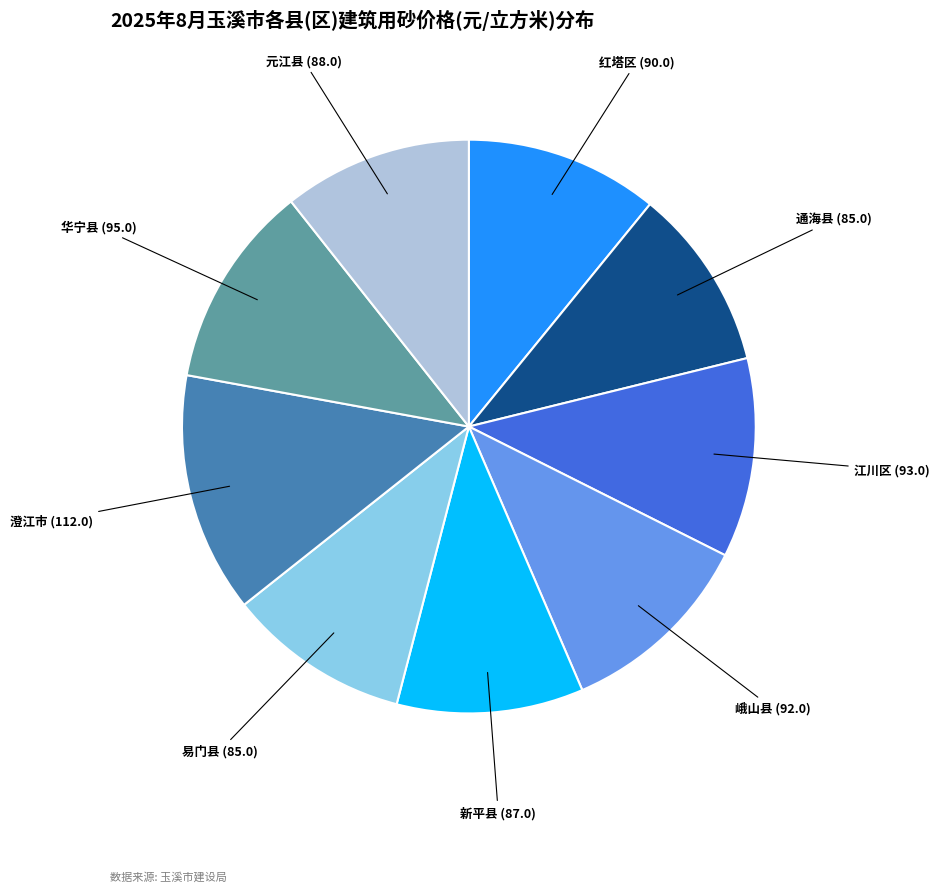

Is there any slice that represents more than half of the pie?

No